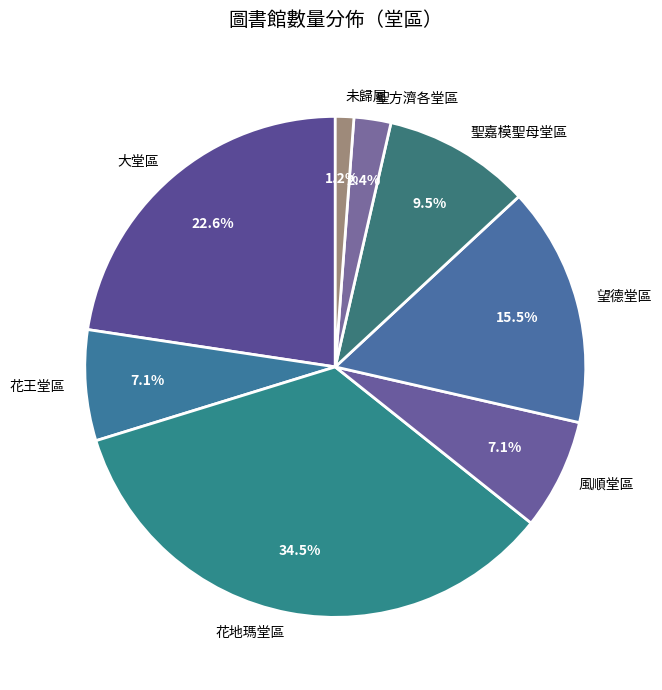

What is the ratio of the value at 望德堂區 to the value at 聖嘉模聖母堂區?

1.6